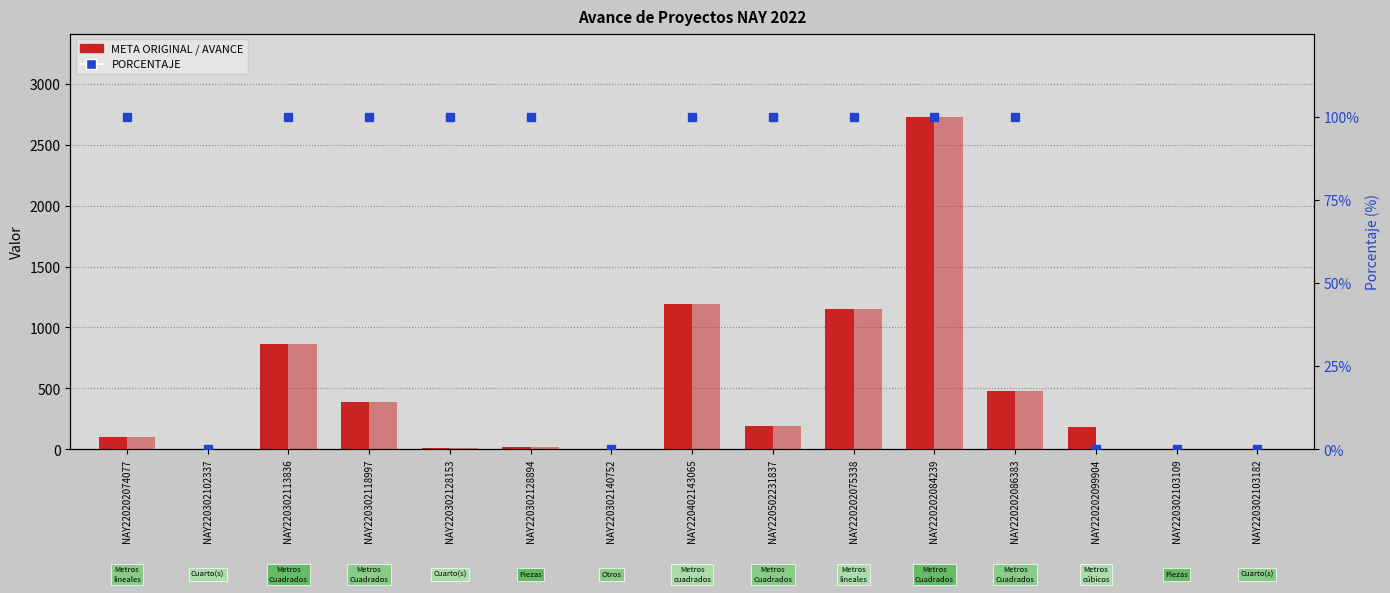

Reading right to left, list all the values displayed in this chart.

META ORIGINAL: NAY220302103182=3.0	NAY220302103109=5.0	NAY220202099904=180.0	NAY220202086383=480.0	NAY220202084239=2729.0	NAY220202075338=1152.0	NAY220502231837=190.0	NAY220402143065=1191.1	NAY220302140752=1.0	NAY220302128894=17.0	NAY220302128153=15.0	NAY220302118997=391.3	NAY220302113836=860.9	NAY220302102337=1.0	NAY220202074077=102.0
AVANCE: NAY220302103182=0.0	NAY220302103109=0.0	NAY220202099904=0.0	NAY220202086383=480.0	NAY220202084239=2729.0	NAY220202075338=1152.0	NAY220502231837=190.0	NAY220402143065=1191.1	NAY220302140752=0.0	NAY220302128894=17.0	NAY220302128153=15.0	NAY220302118997=391.3	NAY220302113836=860.9	NAY220302102337=0.0	NAY220202074077=102.0
PORCENTAJE: NAY220302103182=0.0	NAY220302103109=0.0	NAY220202099904=0.0	NAY220202086383=100.0	NAY220202084239=100.0	NAY220202075338=100.0	NAY220502231837=100.0	NAY220402143065=100.0	NAY220302140752=0.0	NAY220302128894=100.0	NAY220302128153=100.0	NAY220302118997=100.0	NAY220302113836=100.0	NAY220302102337=0.0	NAY220202074077=100.0